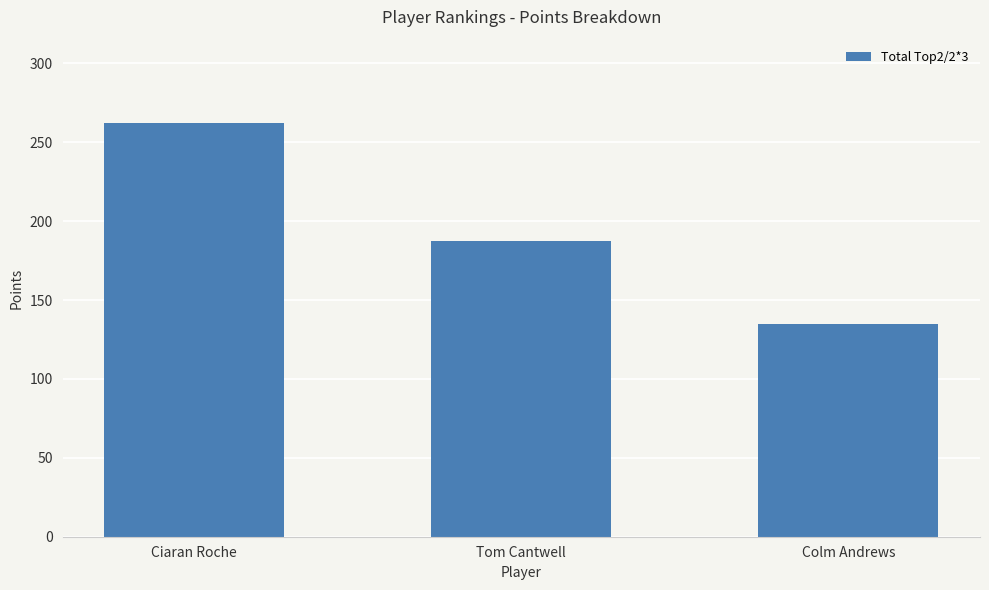

What is the minimum value shown in the chart?

135.0